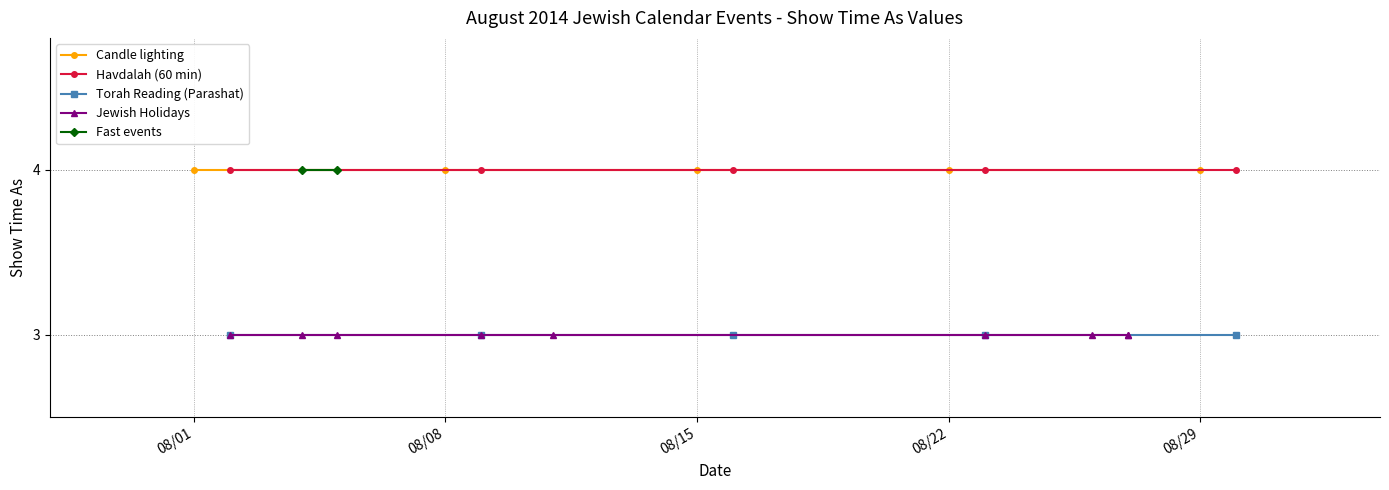

What is the value of the Torah Reading (Parashat) point at the 1st from the left?

3